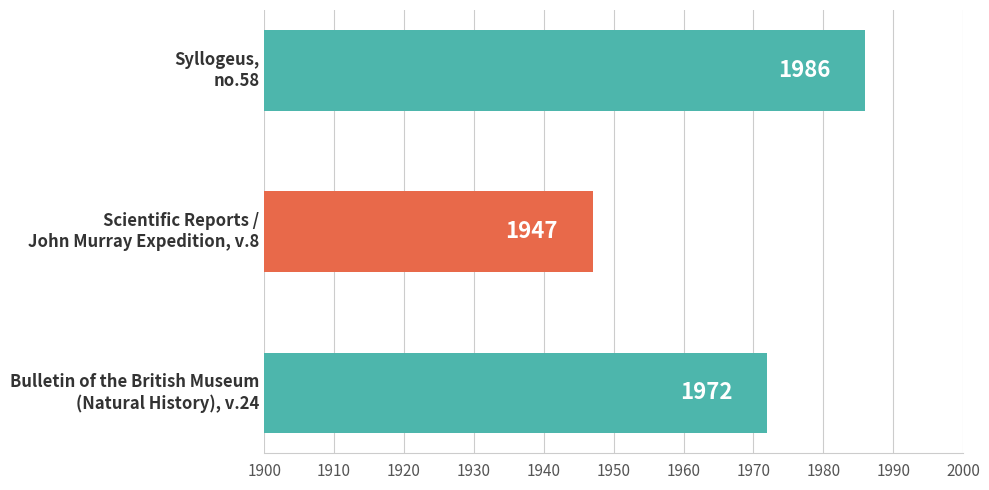

Reading bottom to top, transcribe all the data shown in this chart.

1972	1947	1986